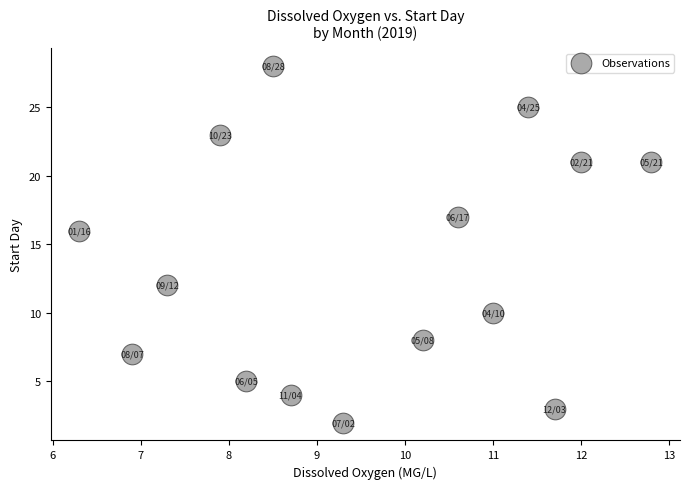

What Y value in the scatter plot is closest to 15?

16